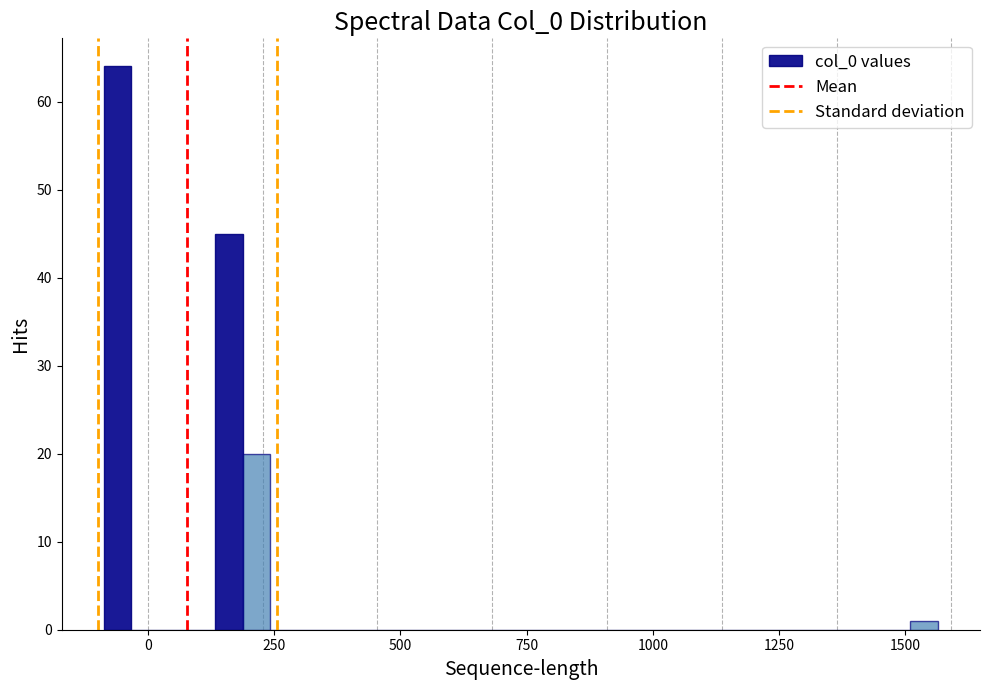

Read against the x-axis, roughly where is the centre of the tallest bar?

-50